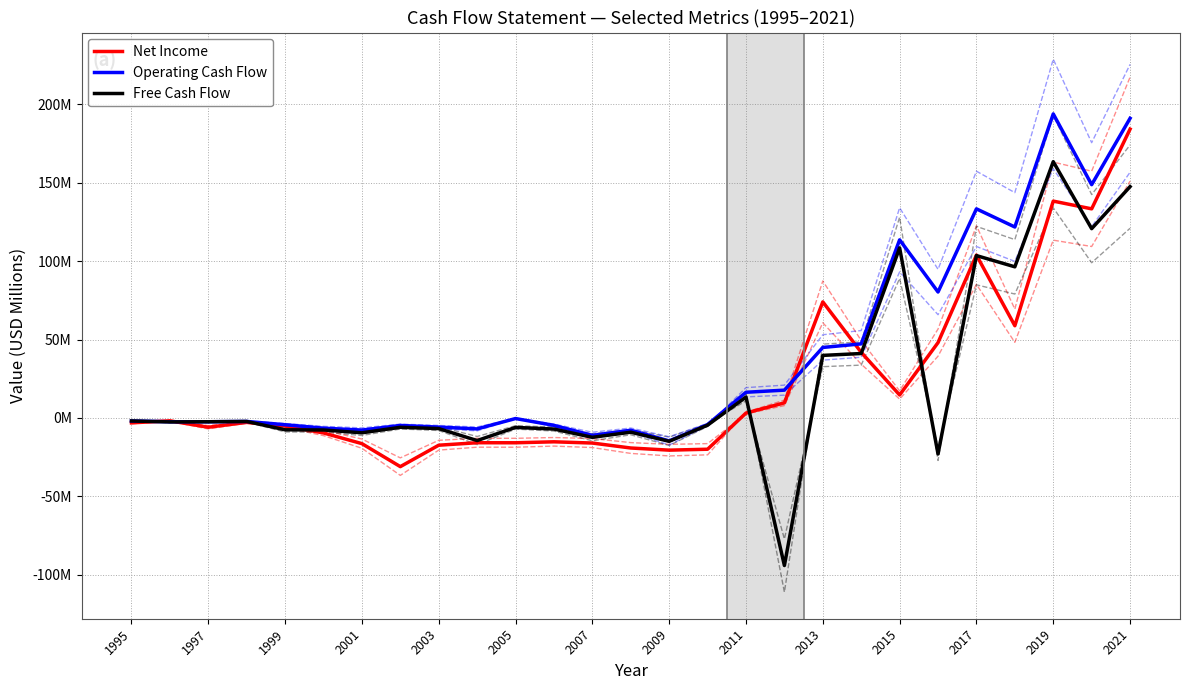

What is the spread (max minus min) of values at 17?

111.8